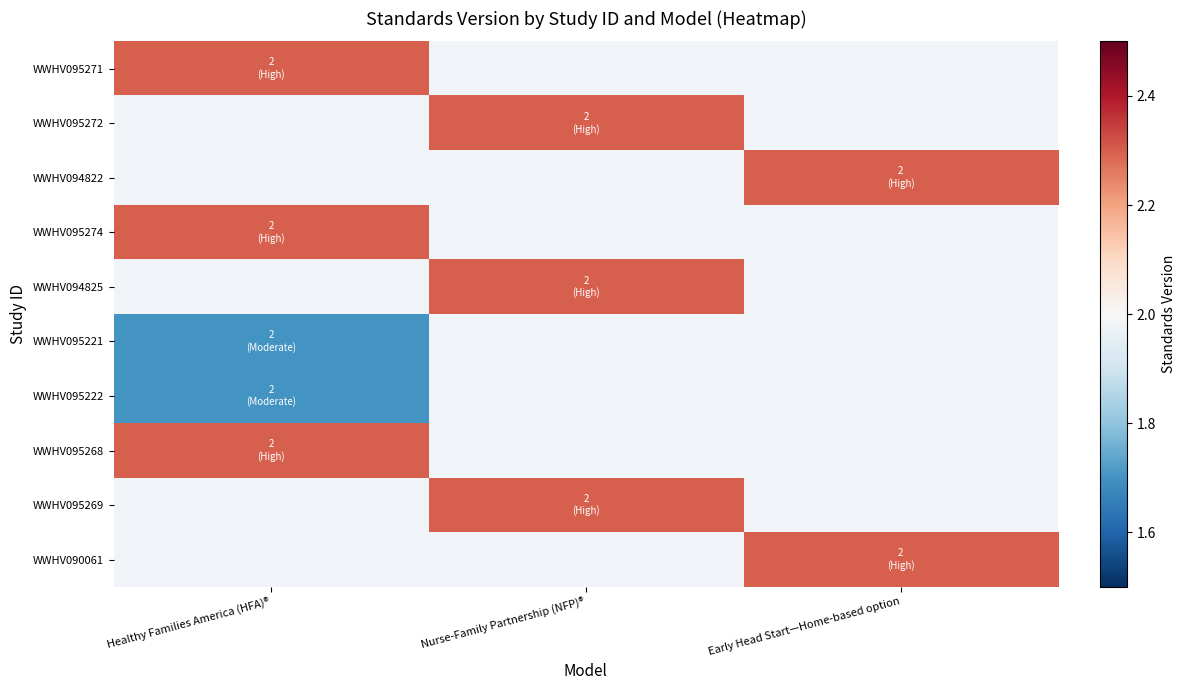

Rank the series by their maximum value, from highest to lowest.

WWHV095268, WWHV095269, WWHV090061, WWHV095271, WWHV095272, WWHV094822, WWHV095274, WWHV094825, WWHV095221, WWHV095222